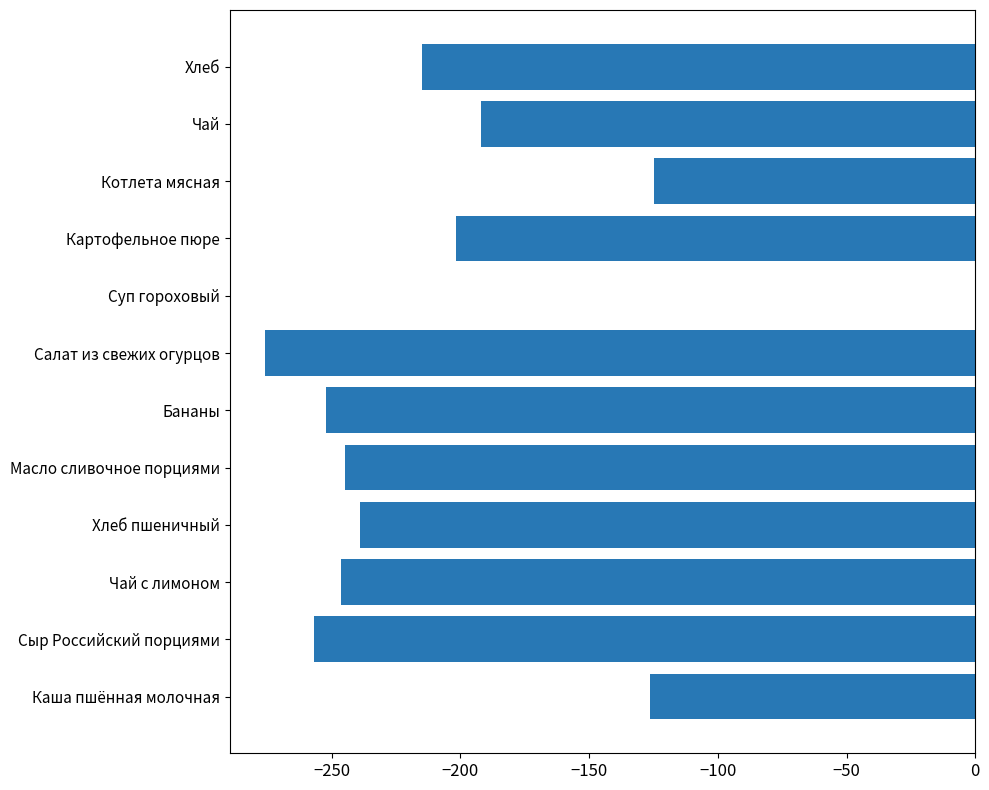

What is the sum of all values?

-2374.1